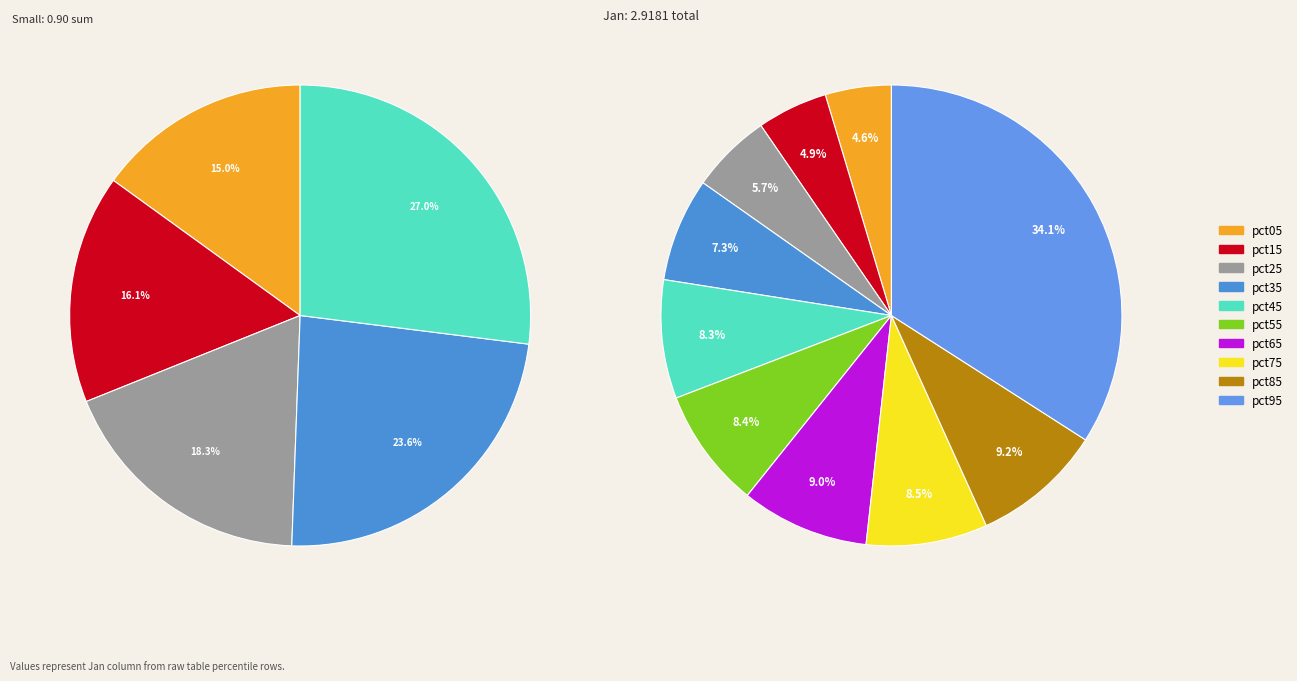

Which category has the smallest portion of the pie?

pct05